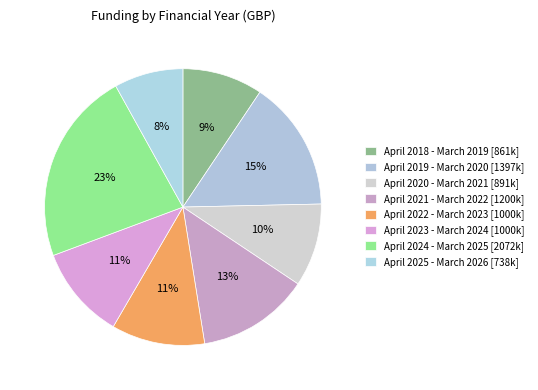

Is April 2018 - March 2019 the majority of the pie?

No